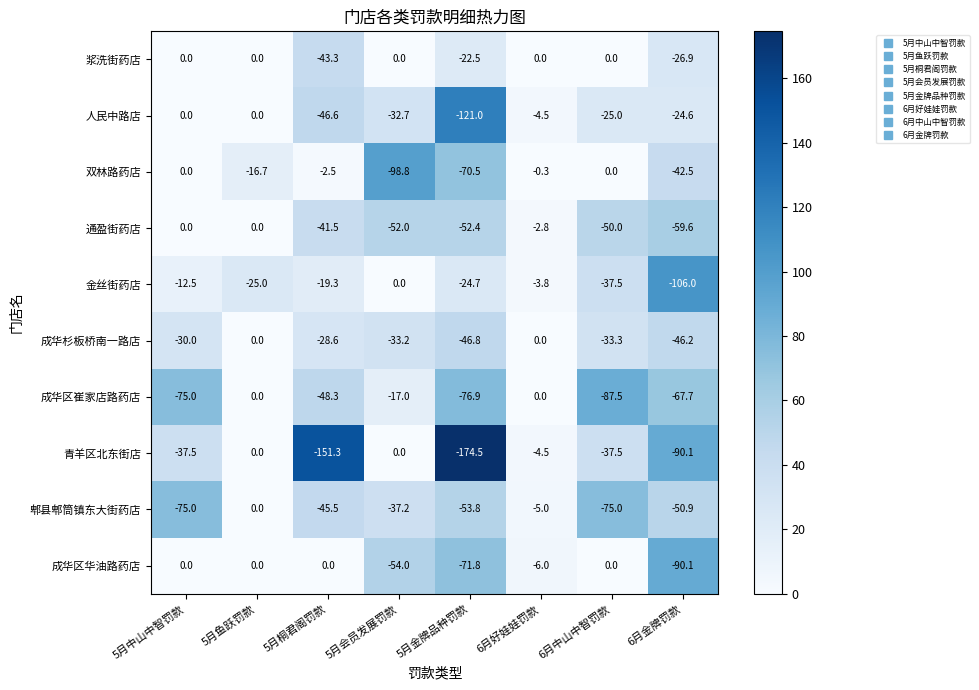

What is the spread (max minus min) of values at 5月会员发展罚款?

98.8